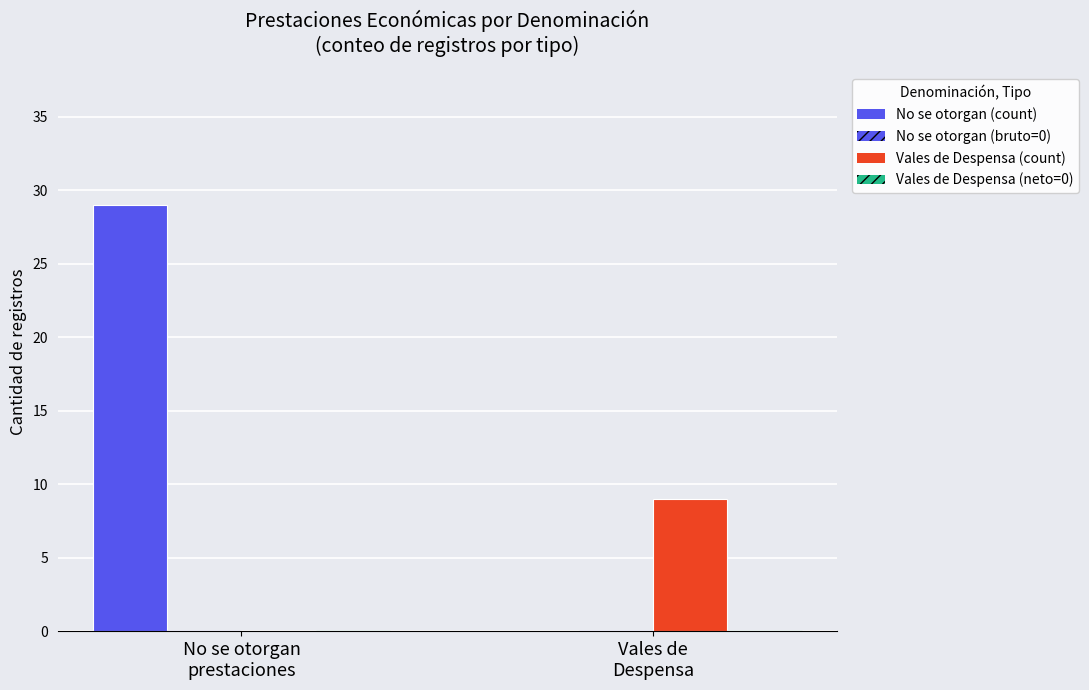

How many groups of bars are there?

2